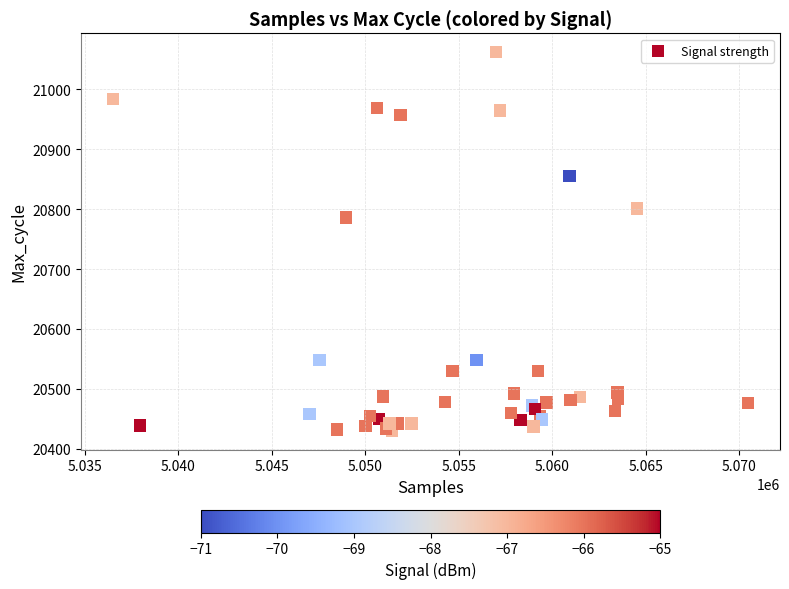

What Y value in the scatter plot is closest to 20746?

20786